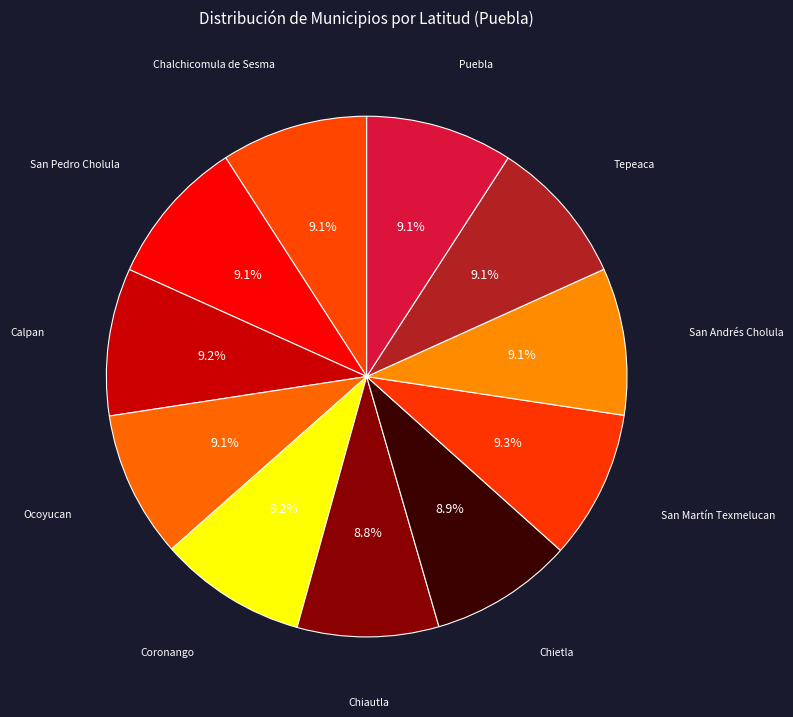

How many segments does this pie chart have?

11